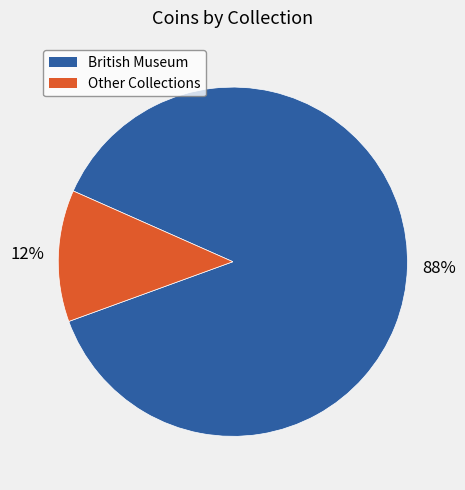

Is there a majority slice in this chart?

Yes